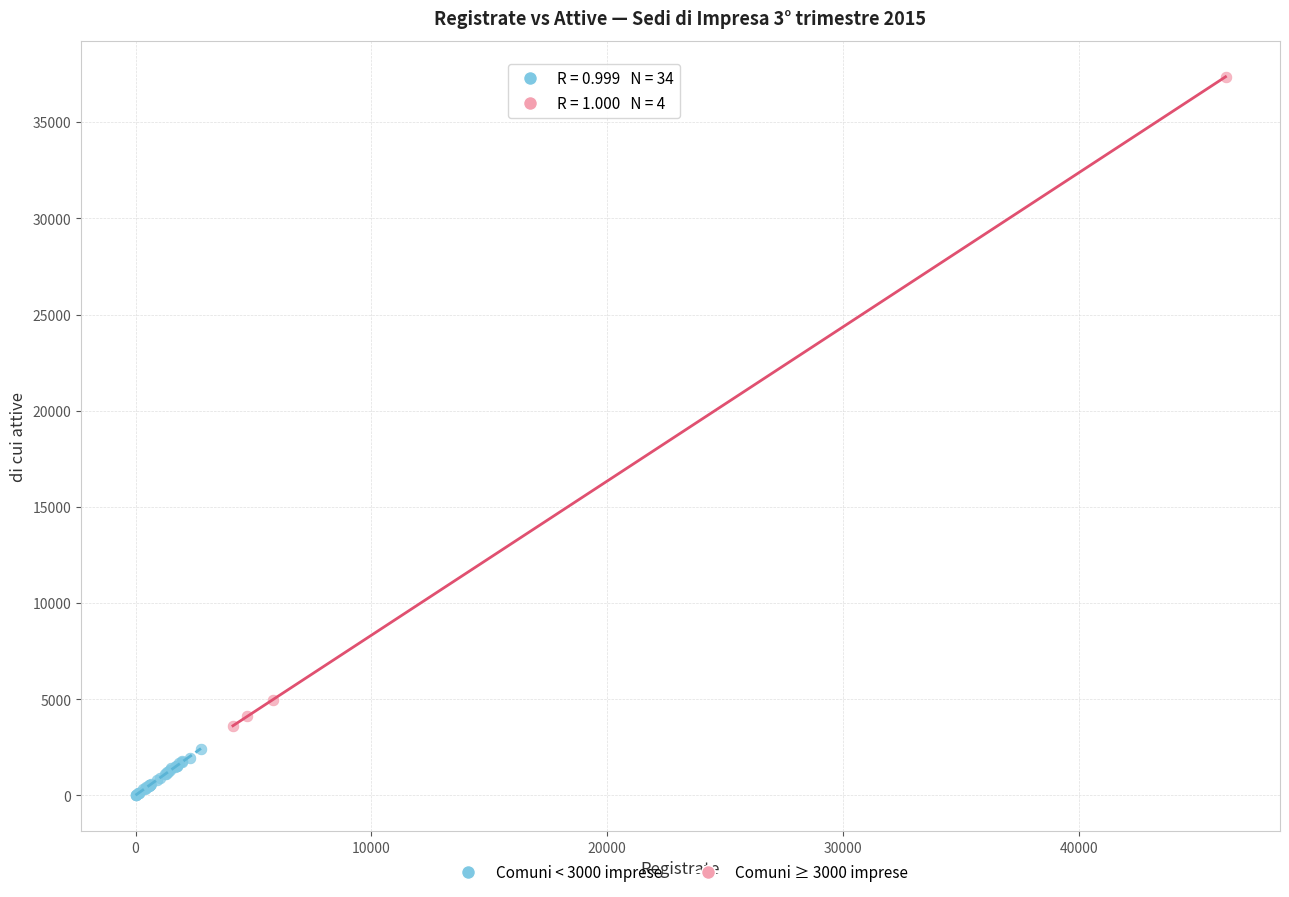

Which series reaches the maximum Y coordinate?

Comuni ≥ 3000 imprese